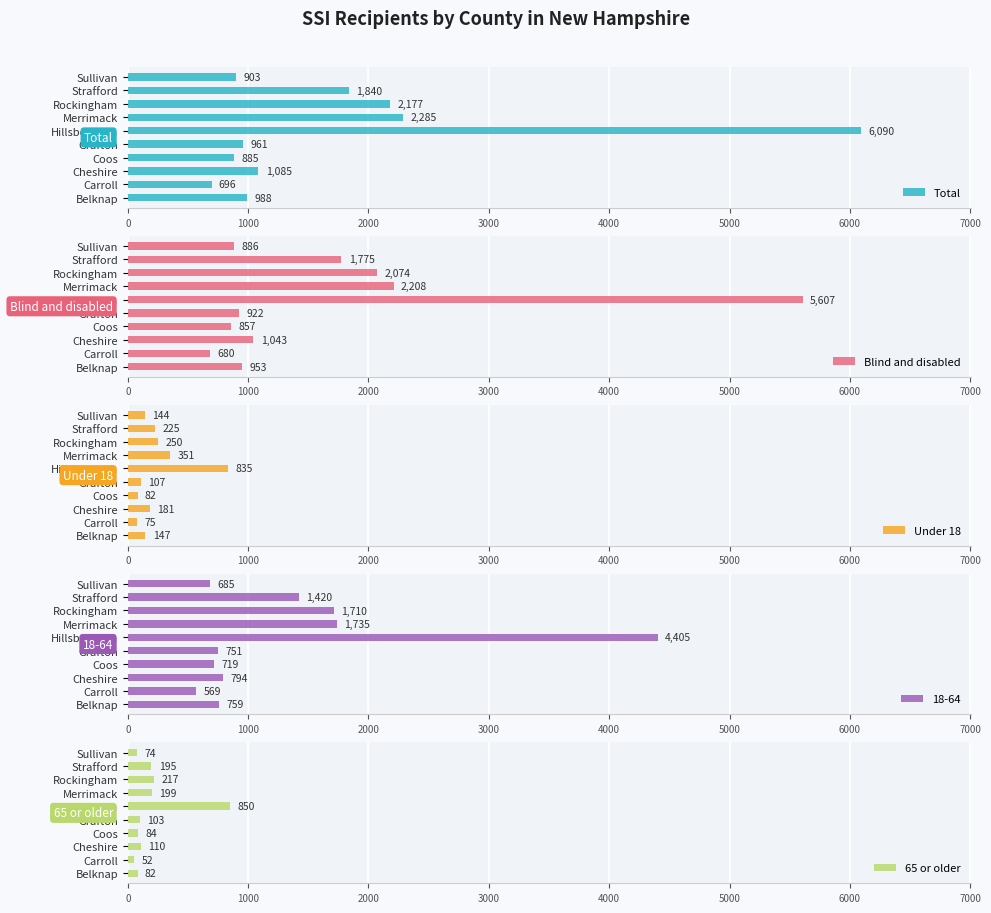

What is the highest value of the Total series?

6090